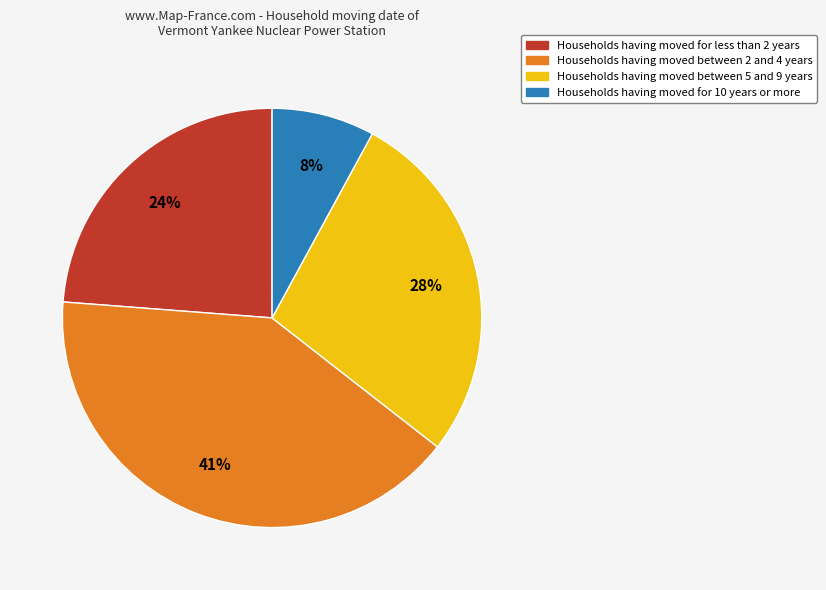

How many slices are in this pie chart?

4